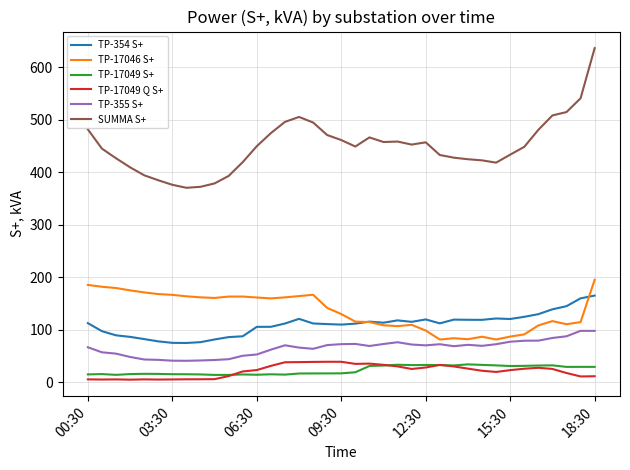

Which series has the largest total across all categories?

SUMMA S+